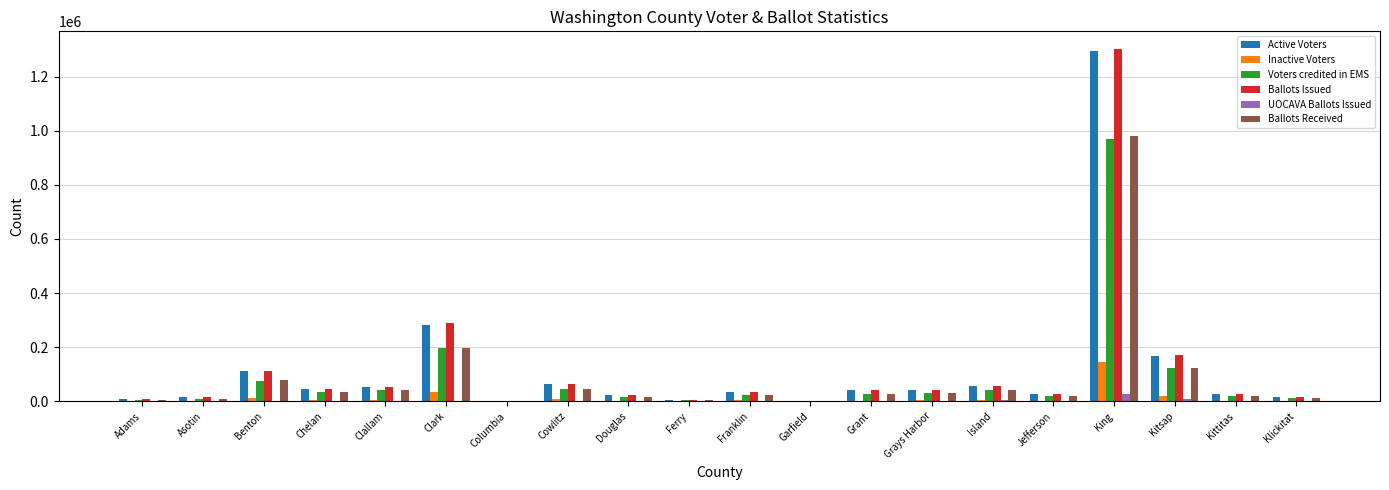

What is the sum of all Ballots Received values?

1713060